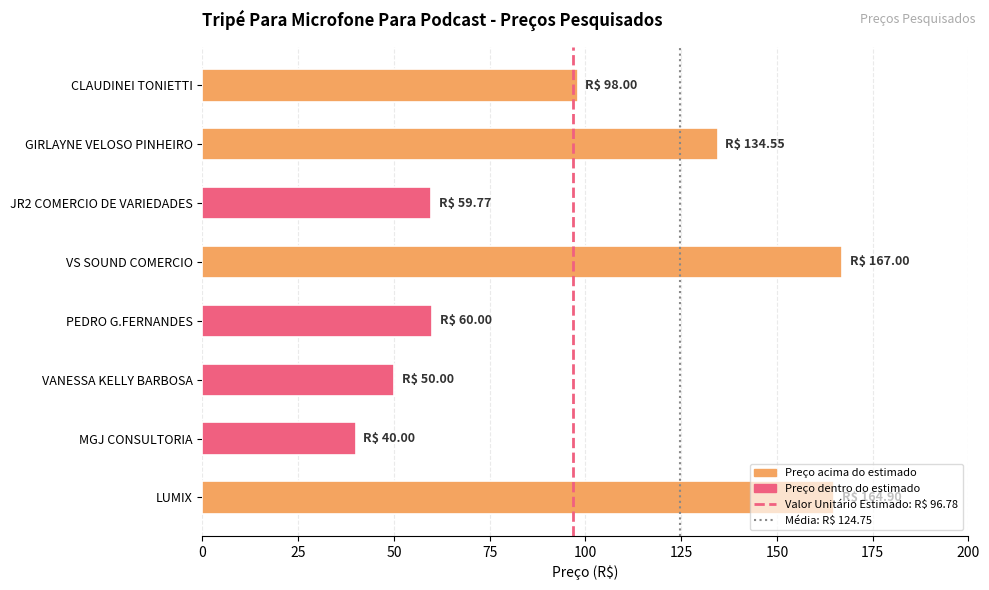

What is the maximum value shown in the chart?

167.0